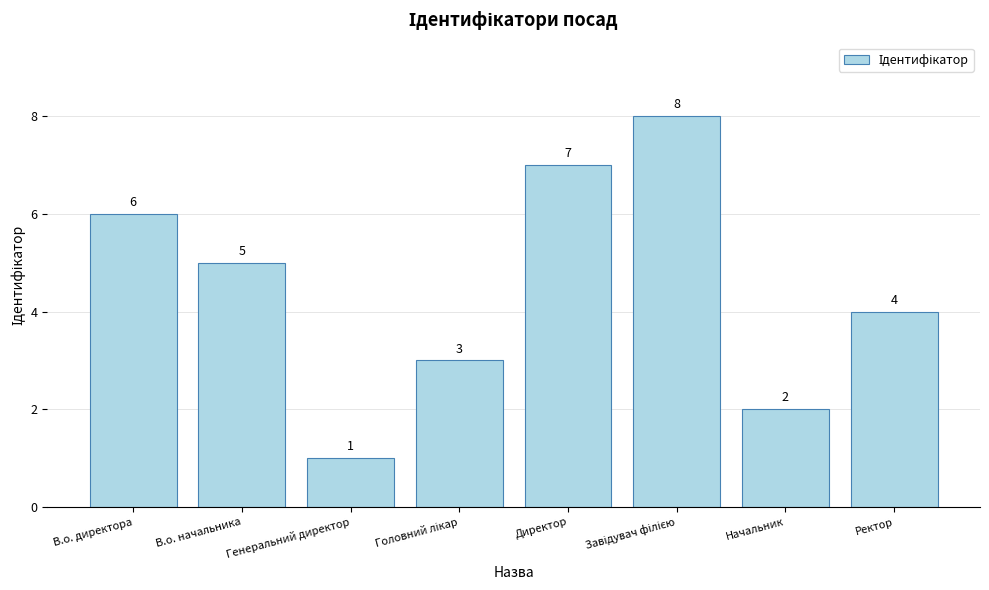

Which label corresponds to the smallest value in the chart?

Генеральний директор